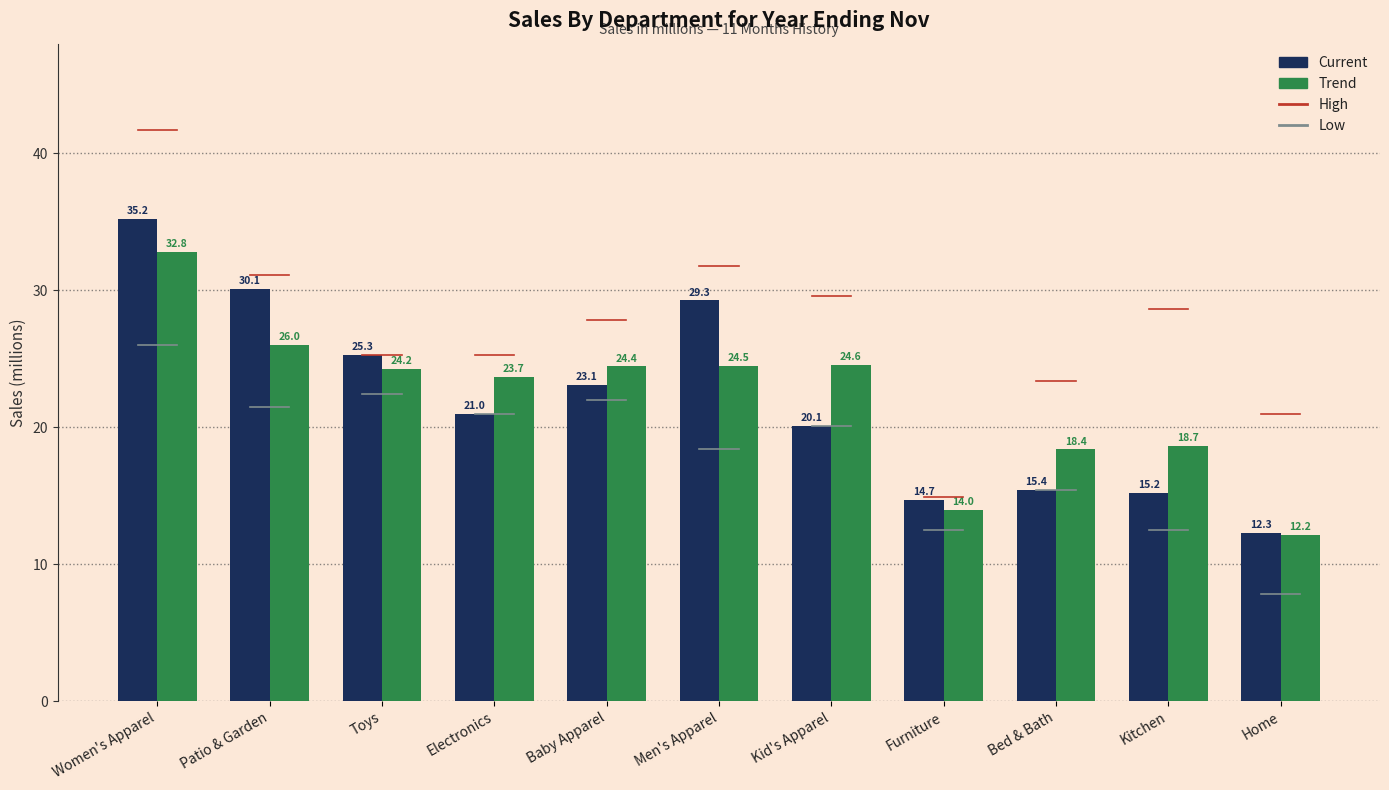

Reading right to left, transcribe all the data shown in this chart.

Current: 12.3	15.2	15.4	14.7	20.1	29.3	23.1	21.0	25.3	30.1	35.2
Trend: 12.2	18.7	18.4	14.0	24.6	24.5	24.4	23.7	24.2	26.0	32.8